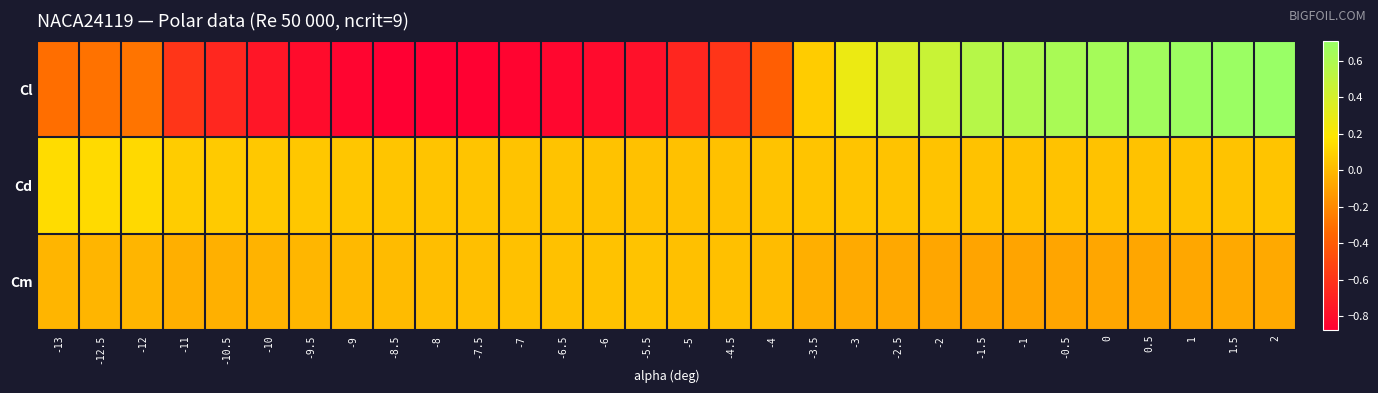

How many distinct data groups are displayed?

3